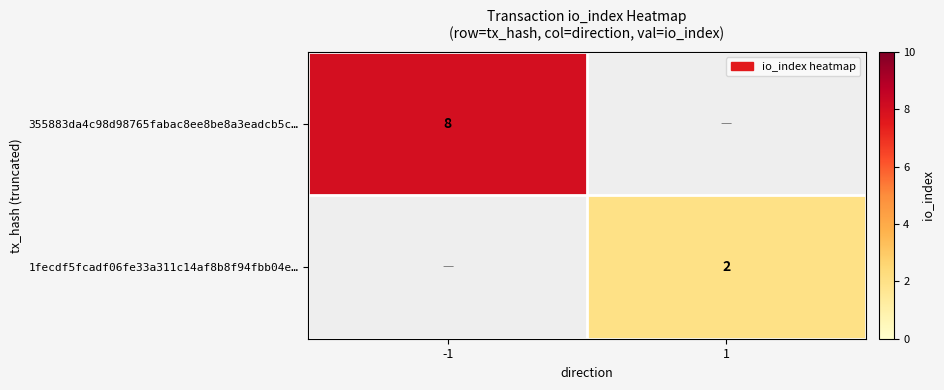

Count the number of categories in the chart.

2